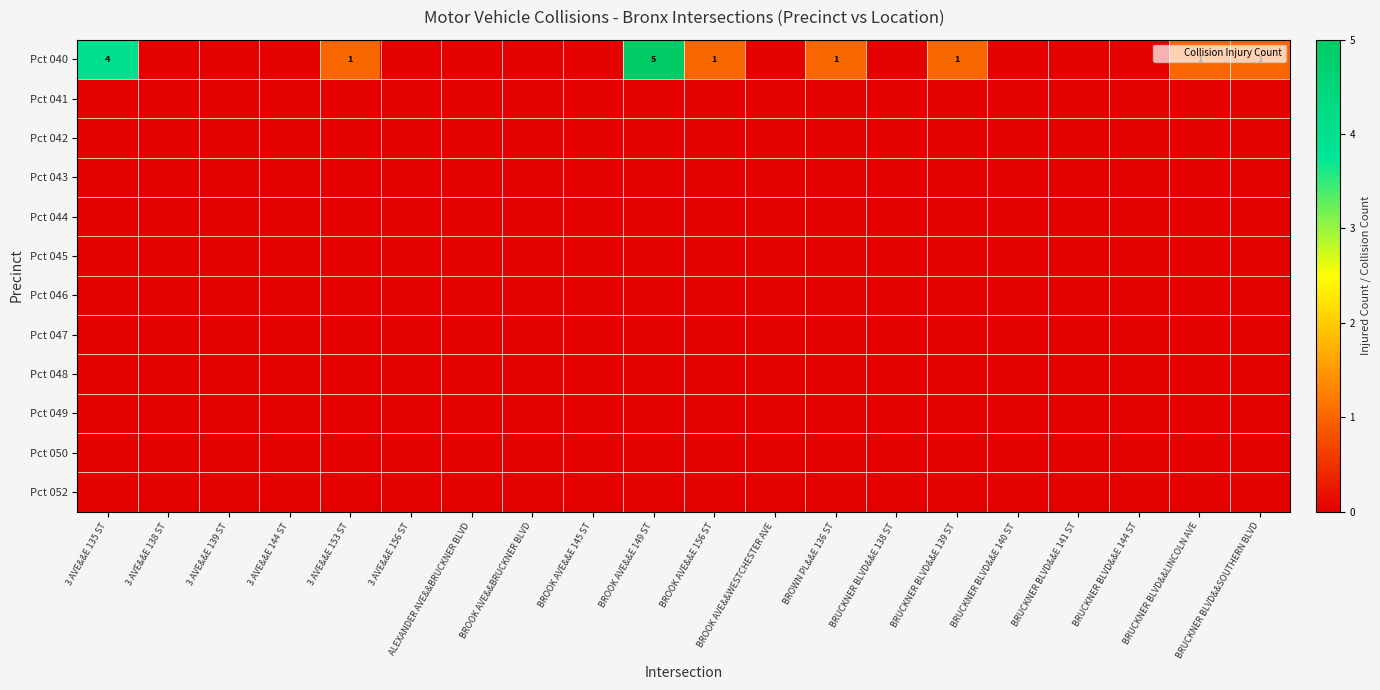

At which category does the chart reach its peak across all series?

BROOK AVE&&E 149 ST